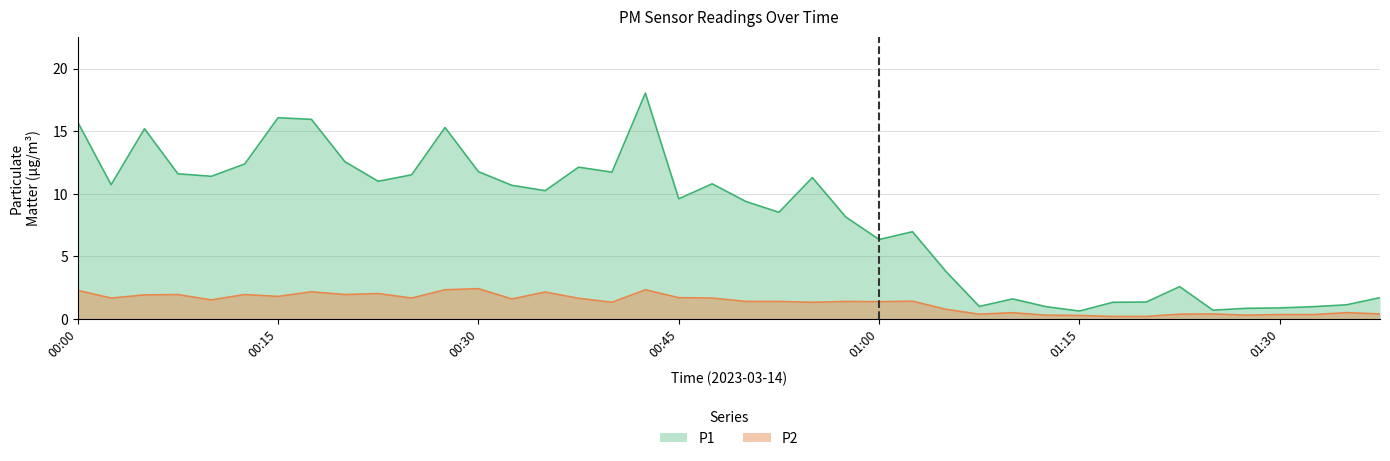

Is it true that P1 equals 16.1 at 00:15?

True